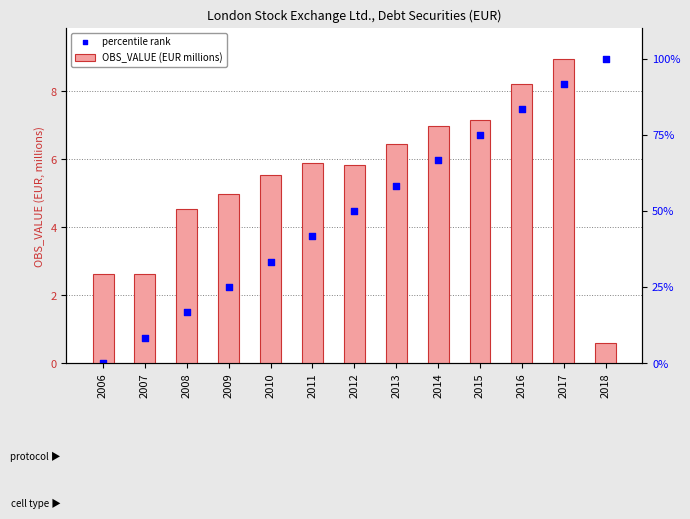

Which series has the largest total across all categories?

OBS_VALUE (EUR millions)